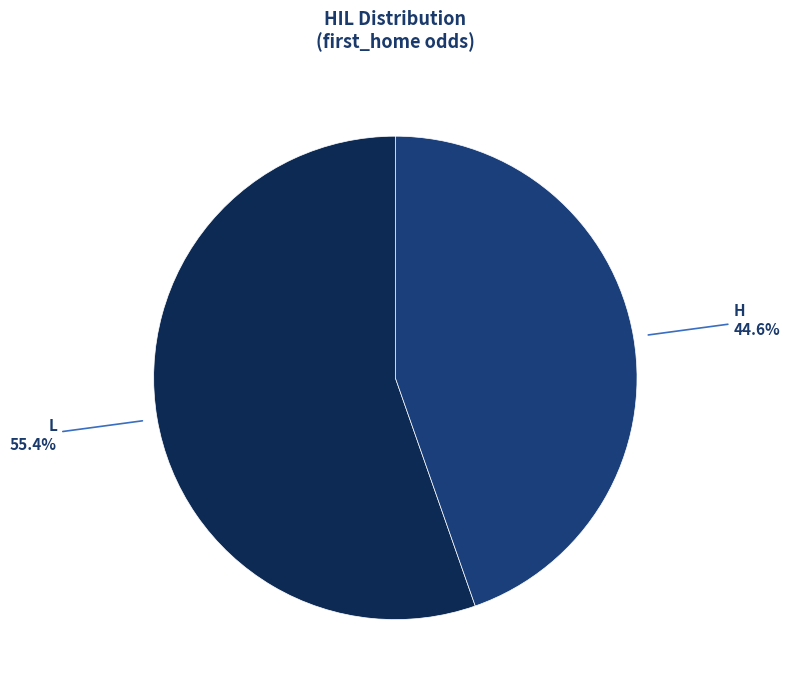

Does any single category account for the majority?

Yes